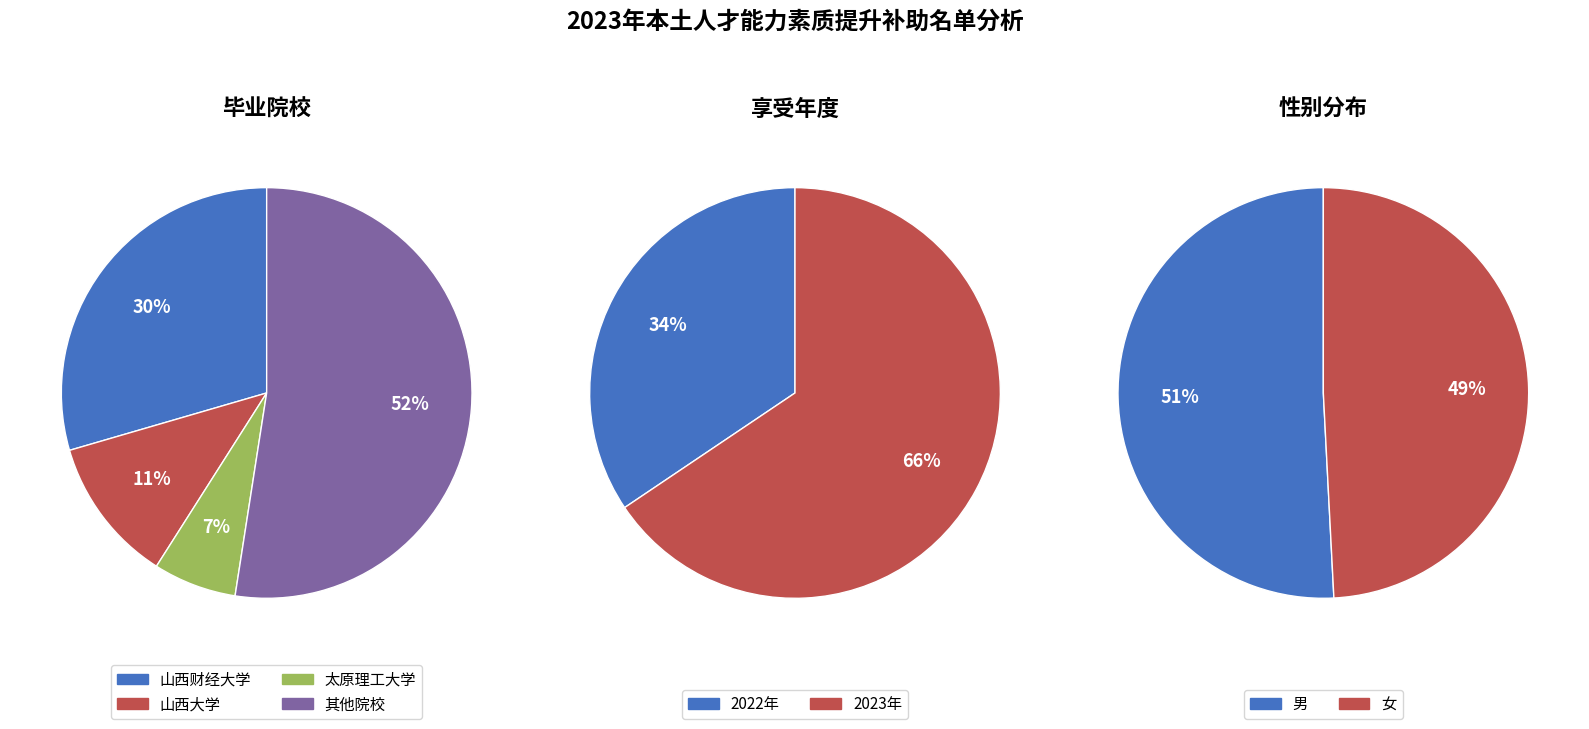

Is it true that 博士 is 14% of the pie?

False